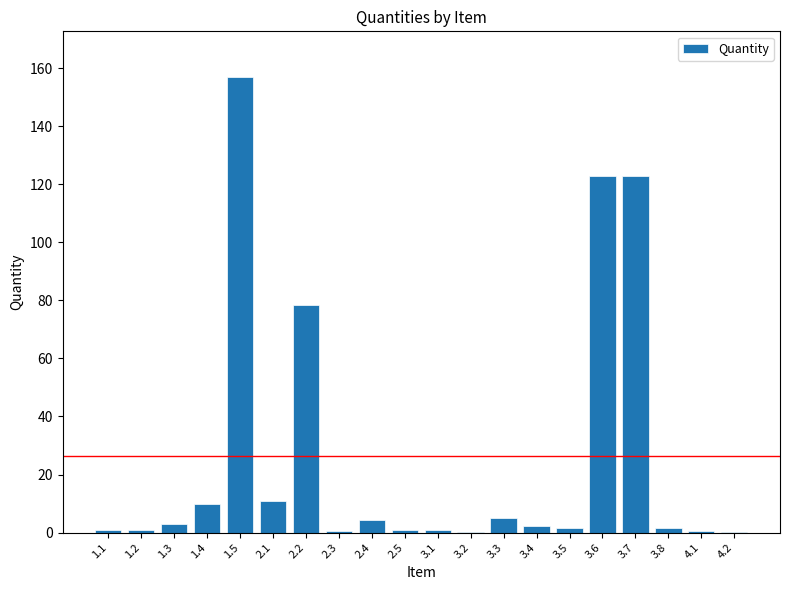

How many series are shown in this chart?

1